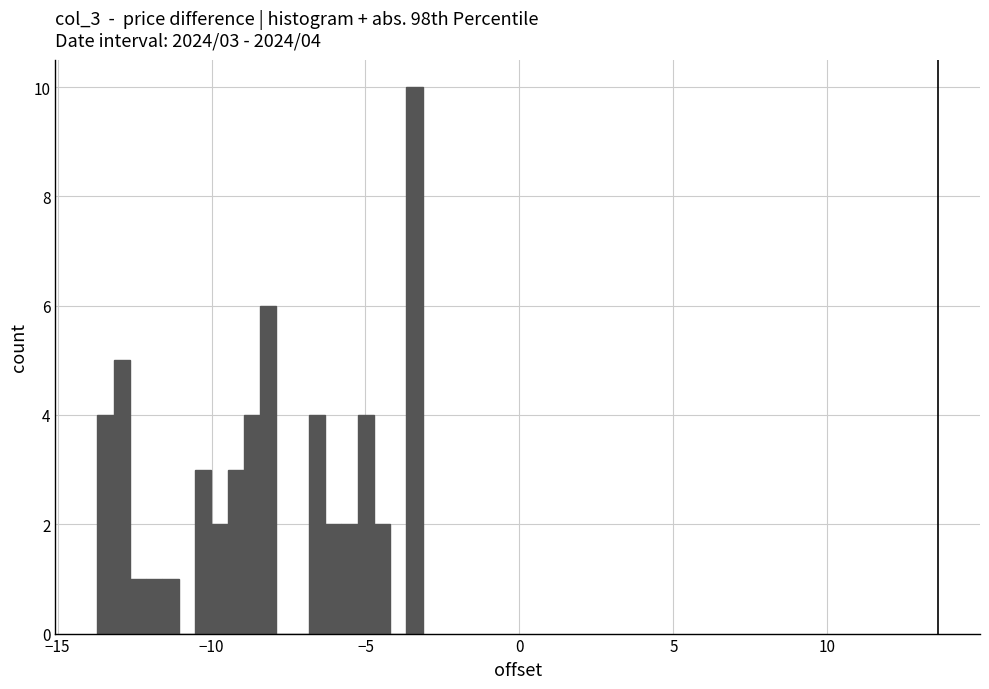

Read against the x-axis, roughly where is the centre of the tallest bar?

-3.5